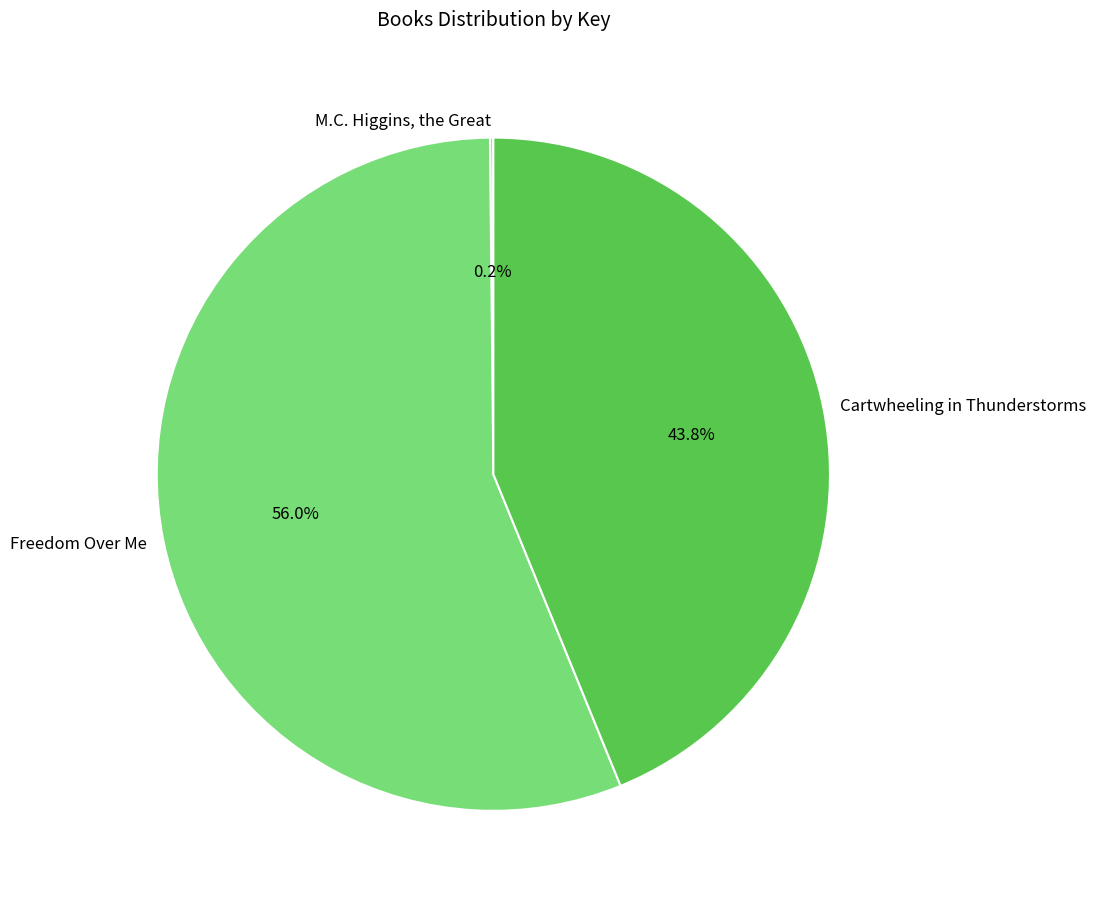

What is the total percentage of Cartwheeling in Thunderstorms and Freedom Over Me?

99.8%